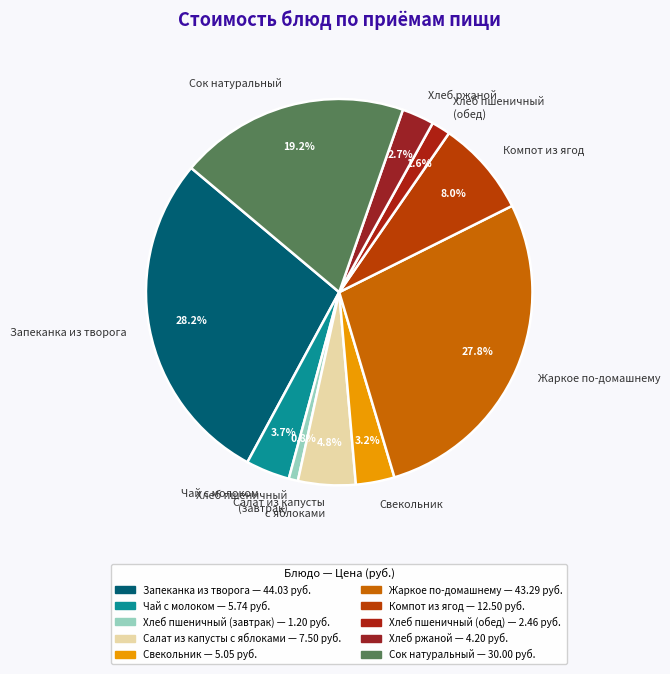

Combined, what portion of the pie is Хлеб пшеничный (обед) and Сок натуральный?

20.8%